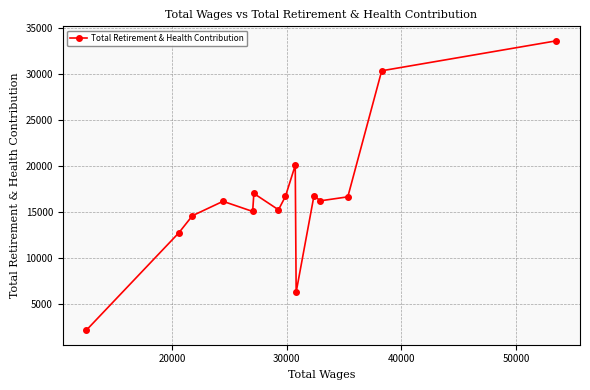

What is the difference between the maximum and minimum values?

31444